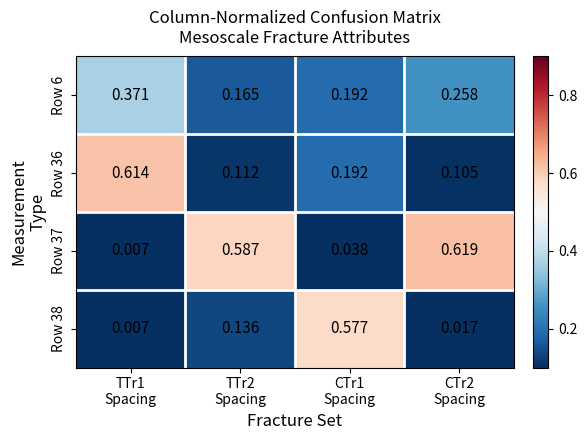

Count the number of categories in the chart.

4